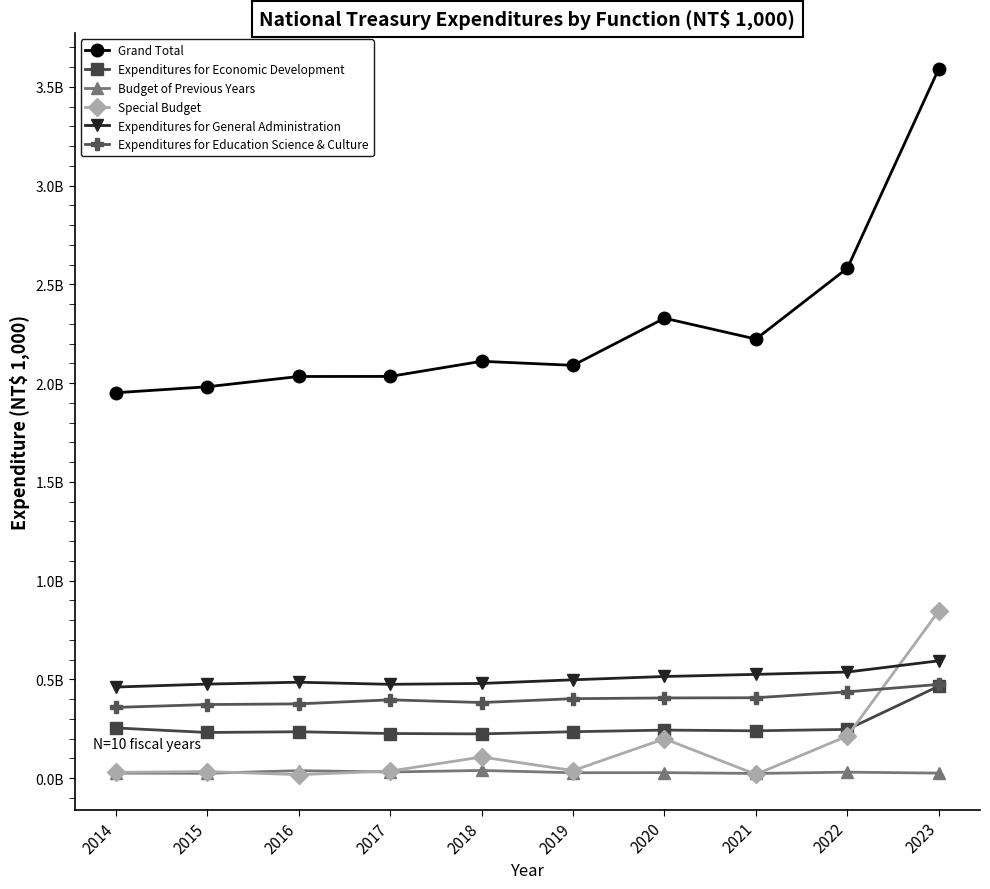

What are all the series names shown in the legend?

Grand Total, Expenditures for Economic Development, Budget of Previous Years, Special Budget, Expenditures for General Administration, Expenditures for Education Science & Culture